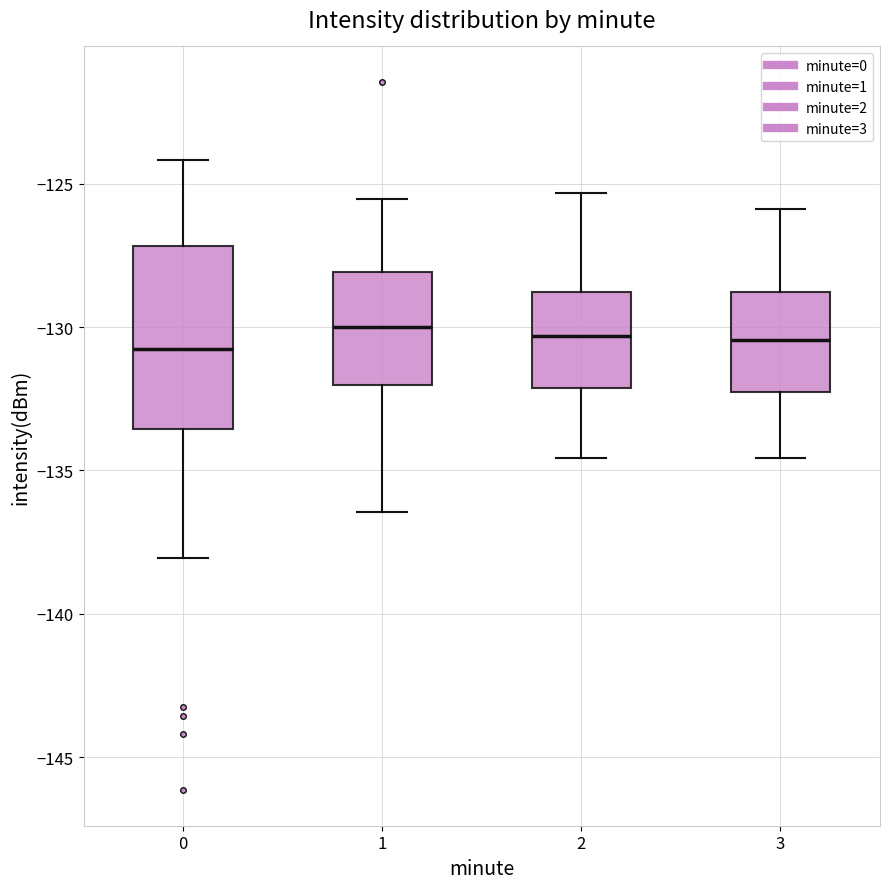

Reading left to right, read every box against the y-axis: the position of its median line, the range the box covers, and the ends of its whiskers. The values are not printed on the chart, so give them approximately, as read against the axis.

0: median -131.0, box -133.5 to -127.0, whiskers -138.0 to -124.0
1: median -130.0, box -132.0 to -128.0, whiskers -136.5 to -125.5
2: median -130.5, box -132.0 to -129.0, whiskers -134.5 to -125.5
3: median -130.5, box -132.5 to -129.0, whiskers -134.5 to -126.0